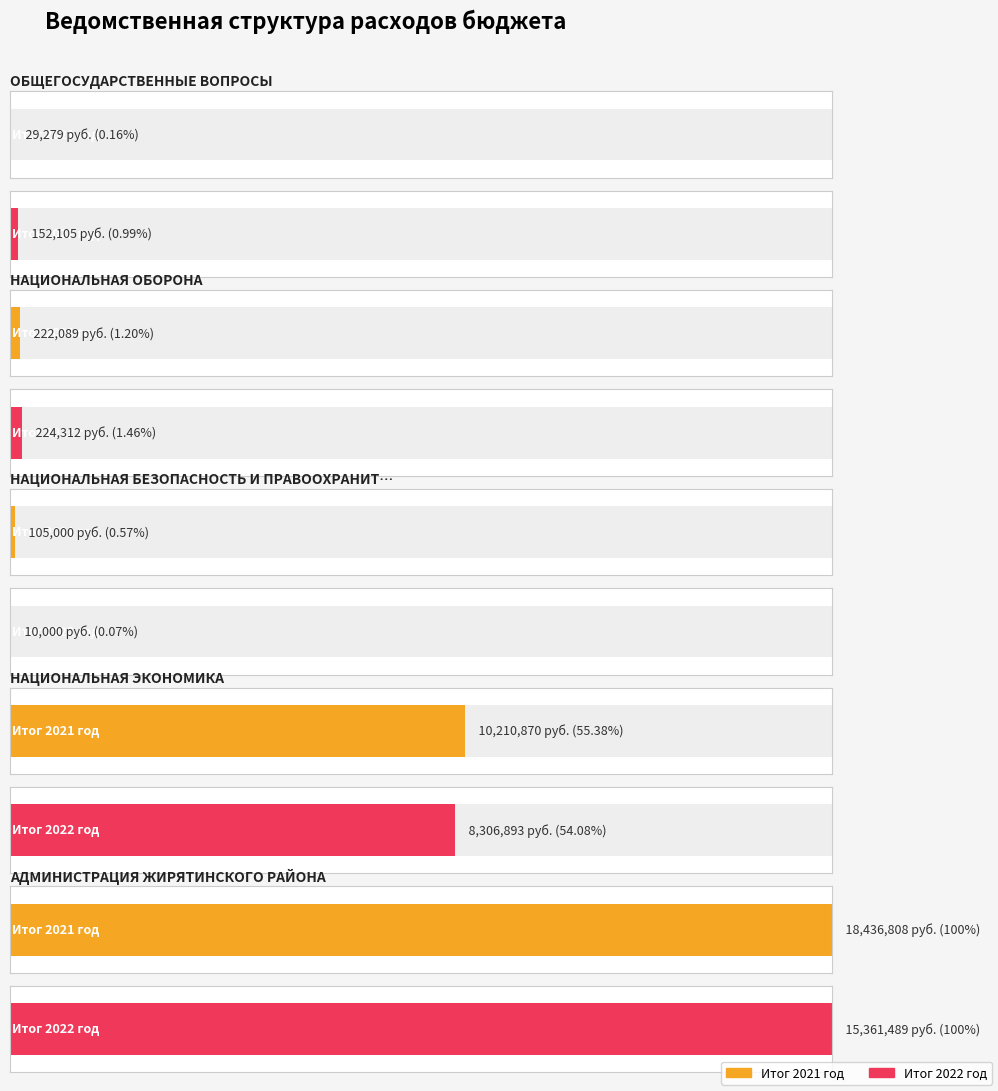

What is the sum of the Итог 2021 год values at 3 and 0?

10240149.4